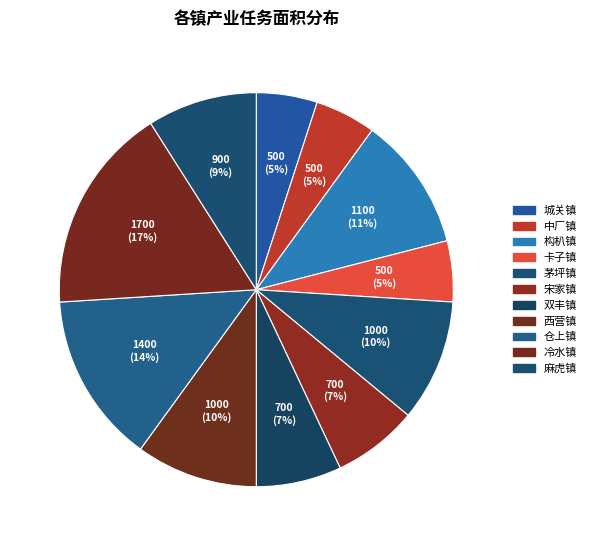

What is the smallest slice in the pie chart?

城关镇